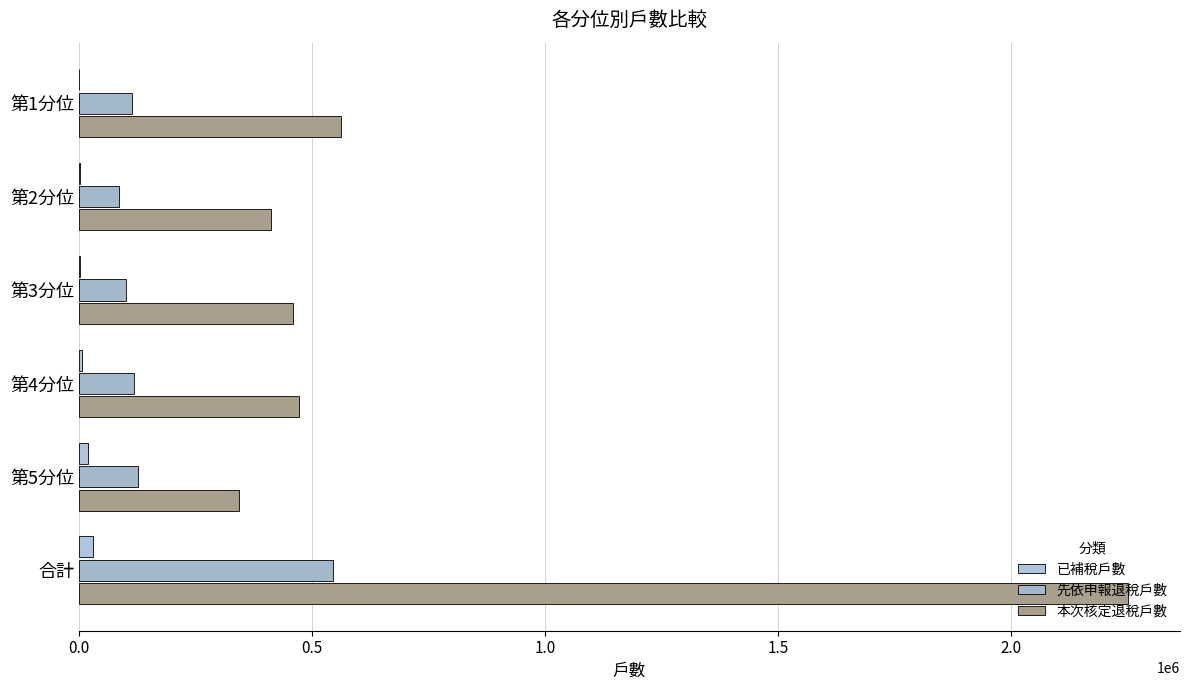

Count the number of categories in the chart.

6